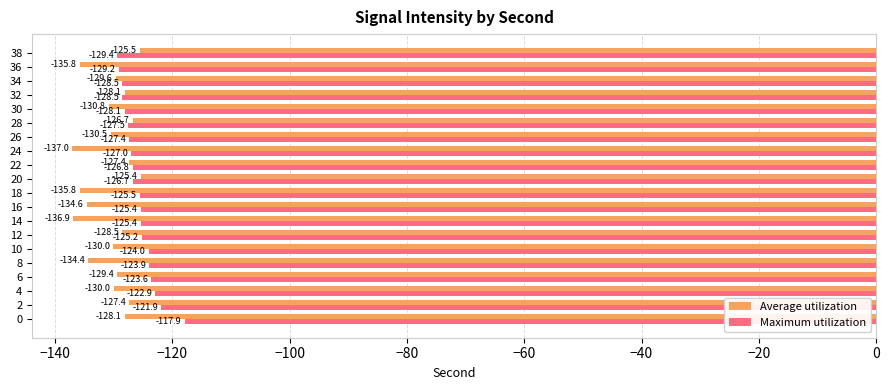

At which category does the chart reach its peak across all series?

0